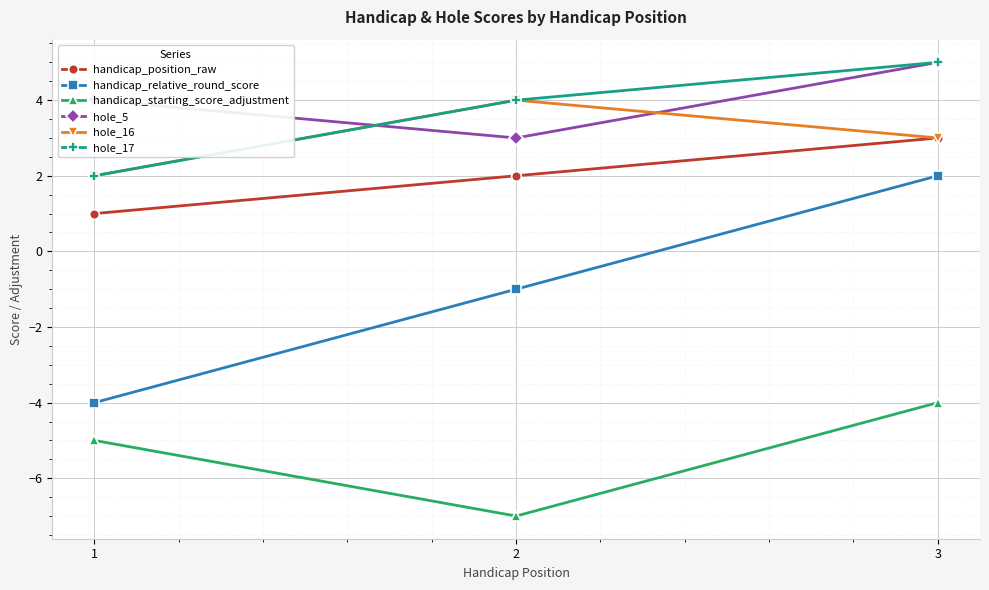

Is the value of hole_16 at 1 greater than the value of handicap_position_raw at 3?

No